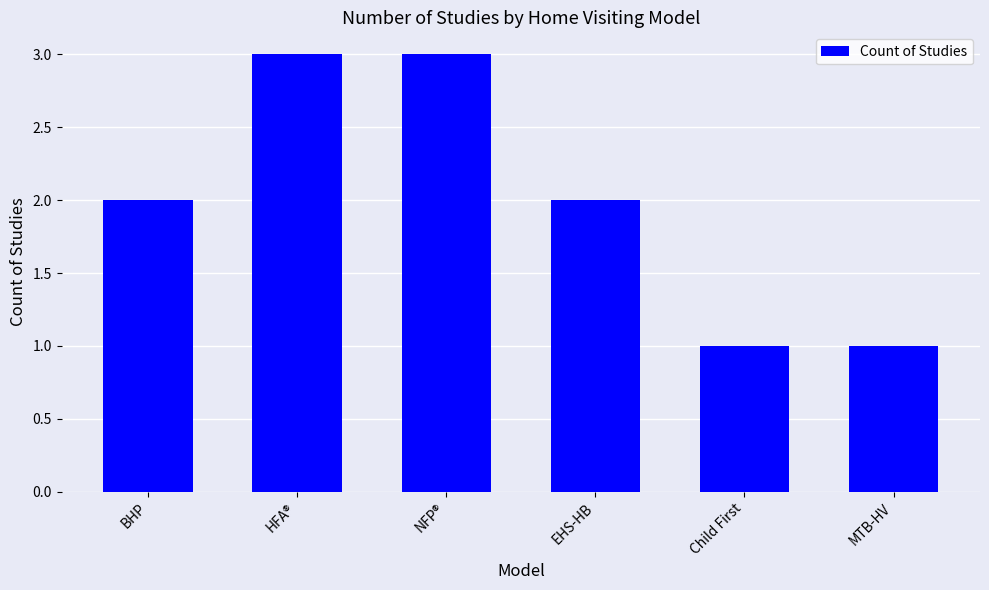

Reading right to left, transcribe all the data shown in this chart.

MTB-HV=1	Child First=1	EHS-HB=2	NFP®=3	HFA®=3	BHP=2